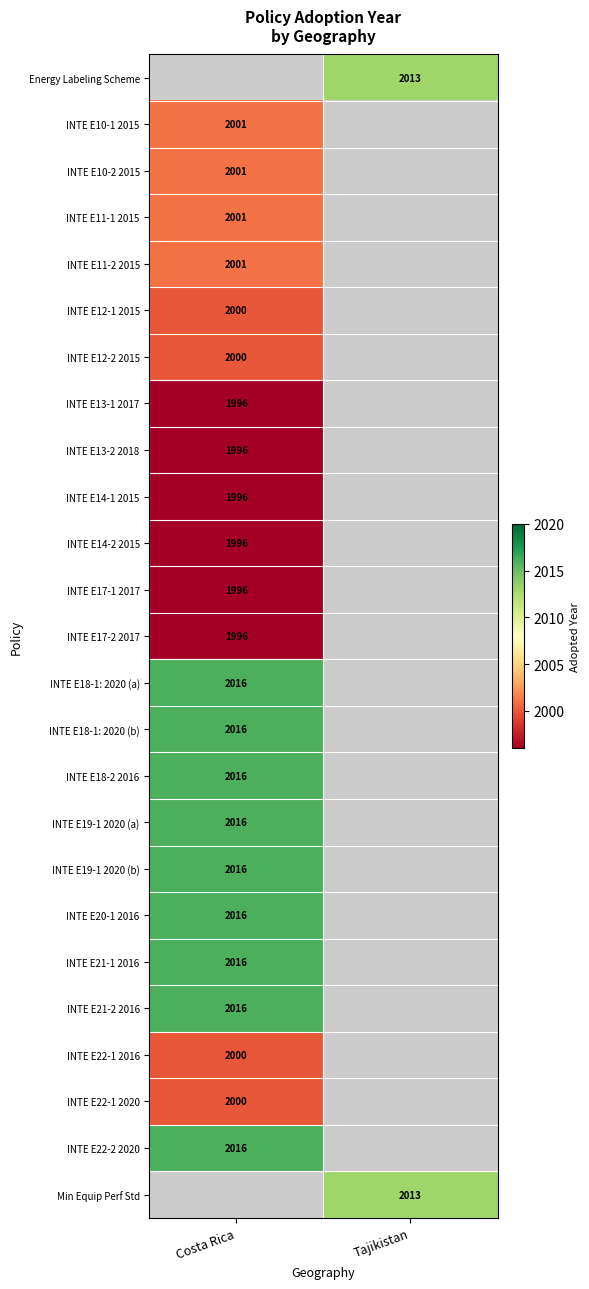

The INTE E10-1 2015 series shows 2001 at Costa Rica. True or false?

True